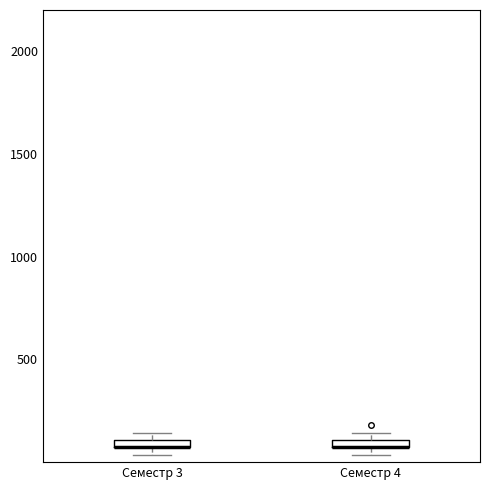

Where is the upper edge of the box for Семестр 4 on the y-axis? The values are not printed on the chart, so give them approximately, as read against the axis.

100